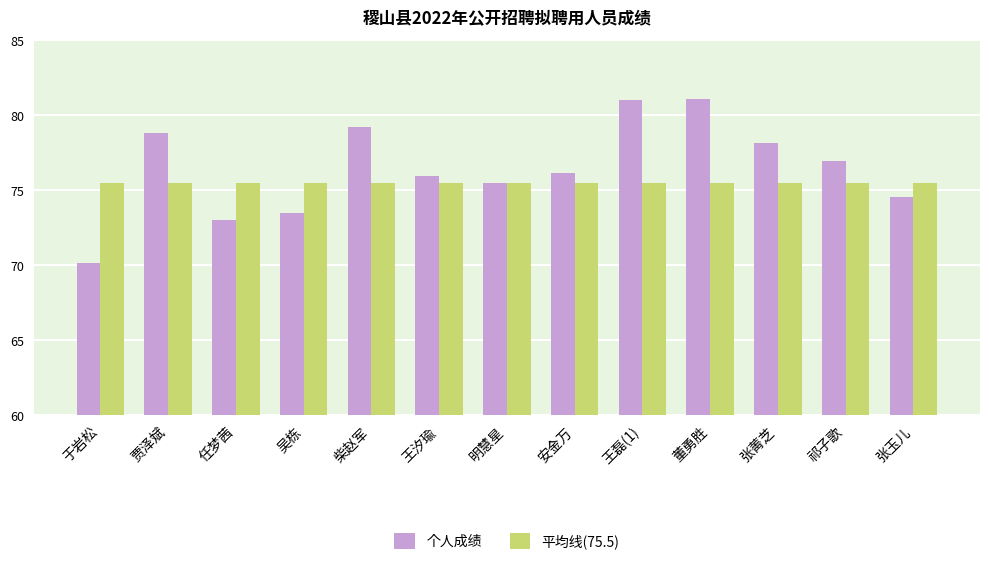

What is the label of the 10th bar from the right?

吴栋